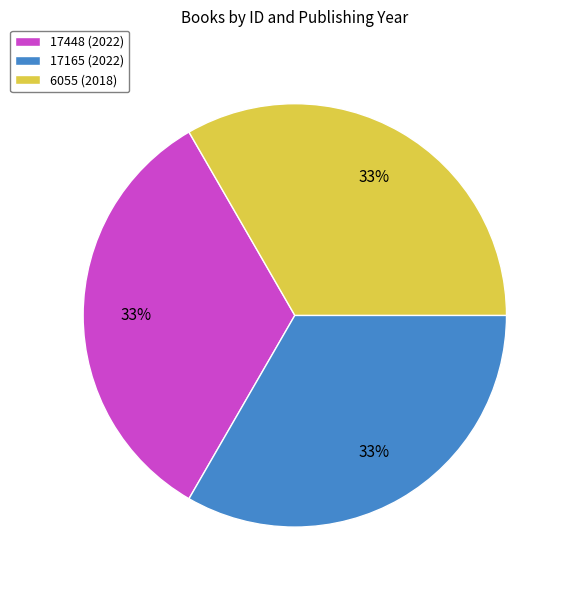

To the nearest percent, what portion does 17448 (2022) represent?

33%